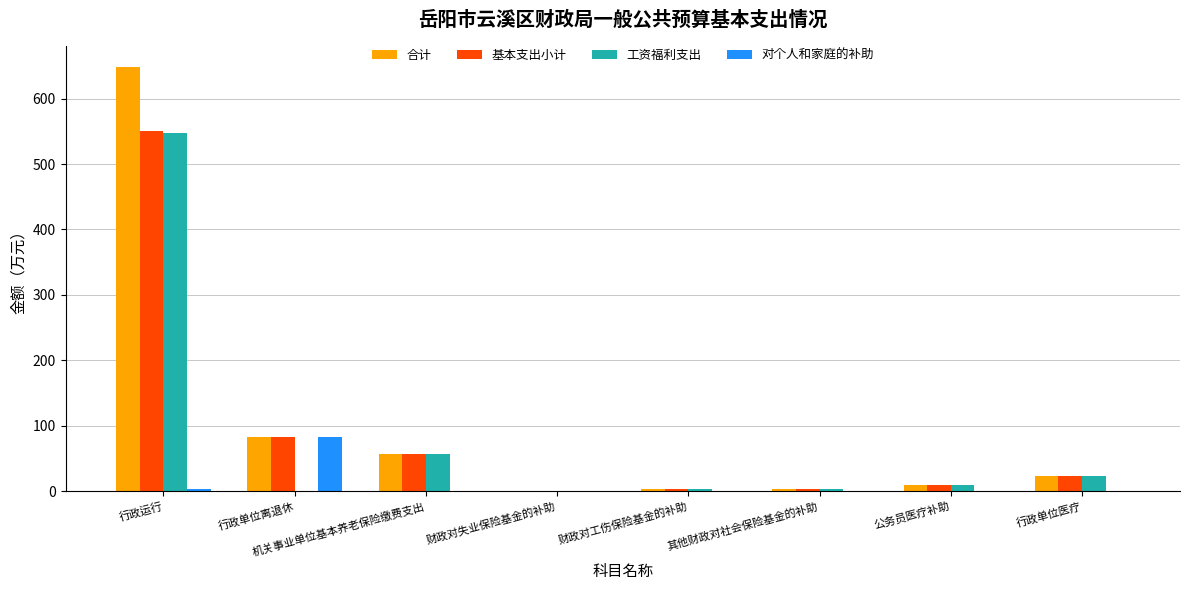

Is the value of 合计 at 行政单位离退休 greater than the value of 基本支出小计 at 其他财政对社会保险基金的补助?

Yes